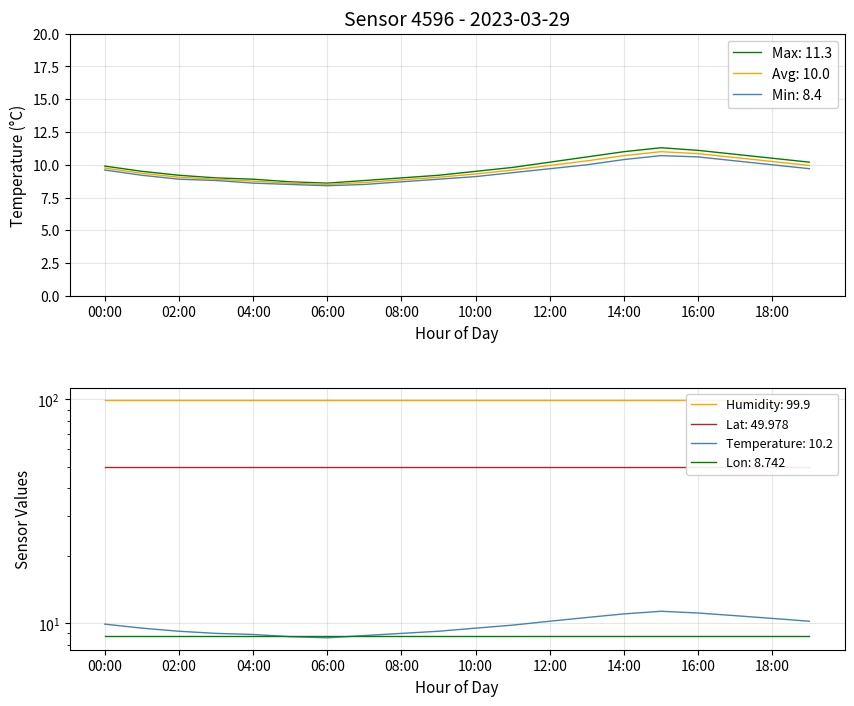

What is the average value of the Min Temperature series?

9.4